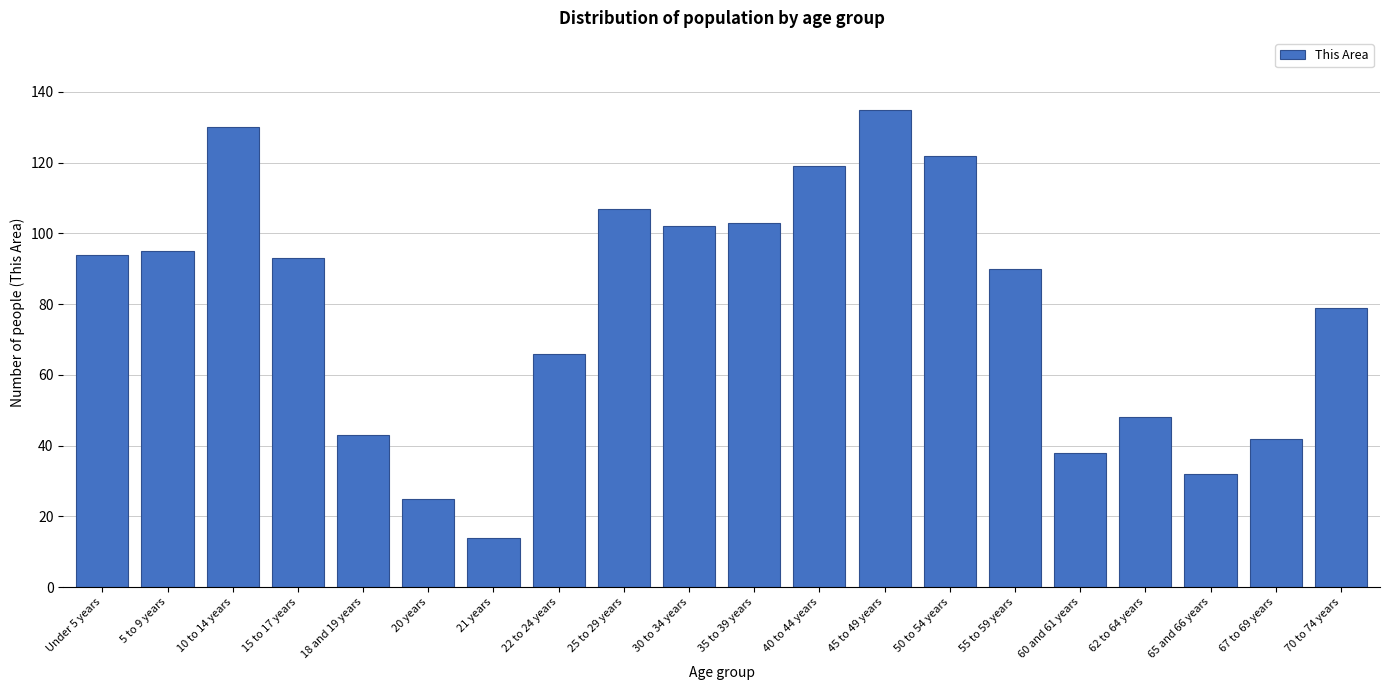

Reading right to left, extract all data points from this chart.

79	42	32	48	38	90	122	135	119	103	102	107	66	14	25	43	93	130	95	94